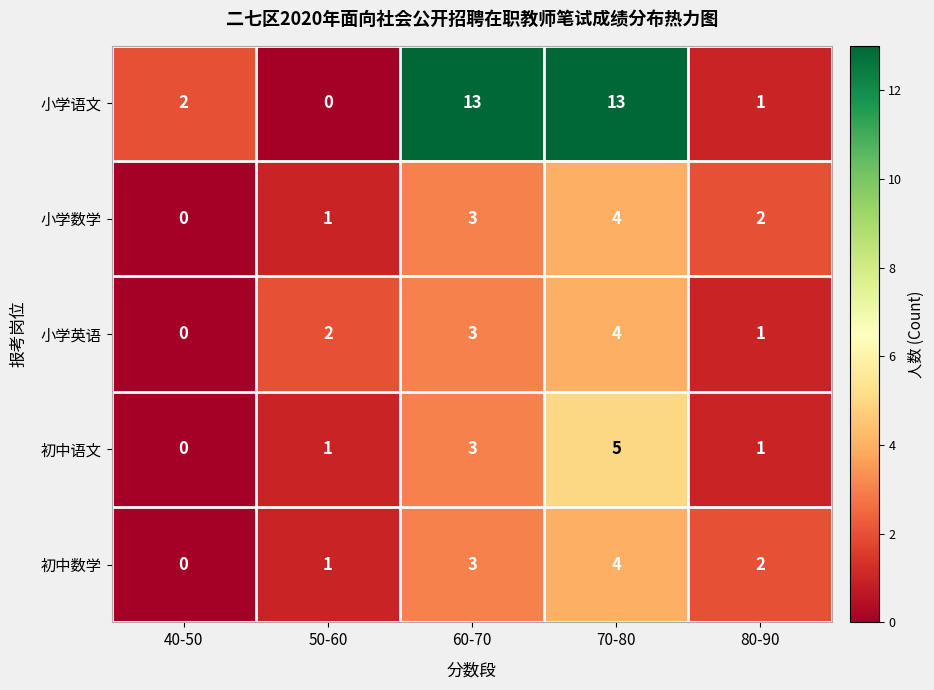

Between 60-70 and 80-90, which series saw the biggest shift?

小学语文